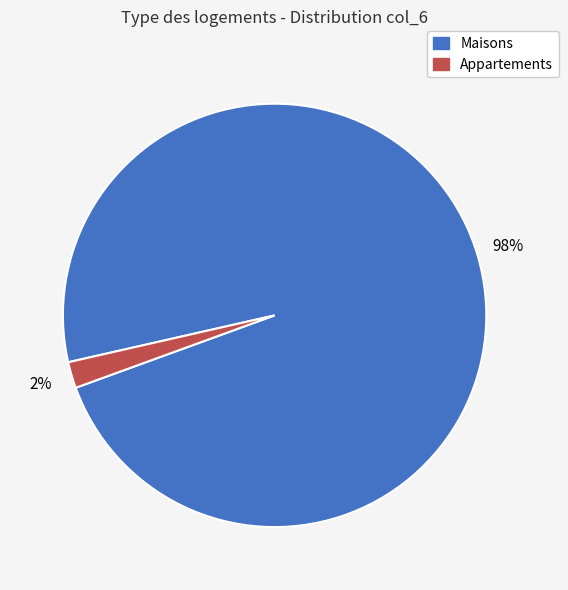

Is there any slice that represents more than half of the pie?

Yes